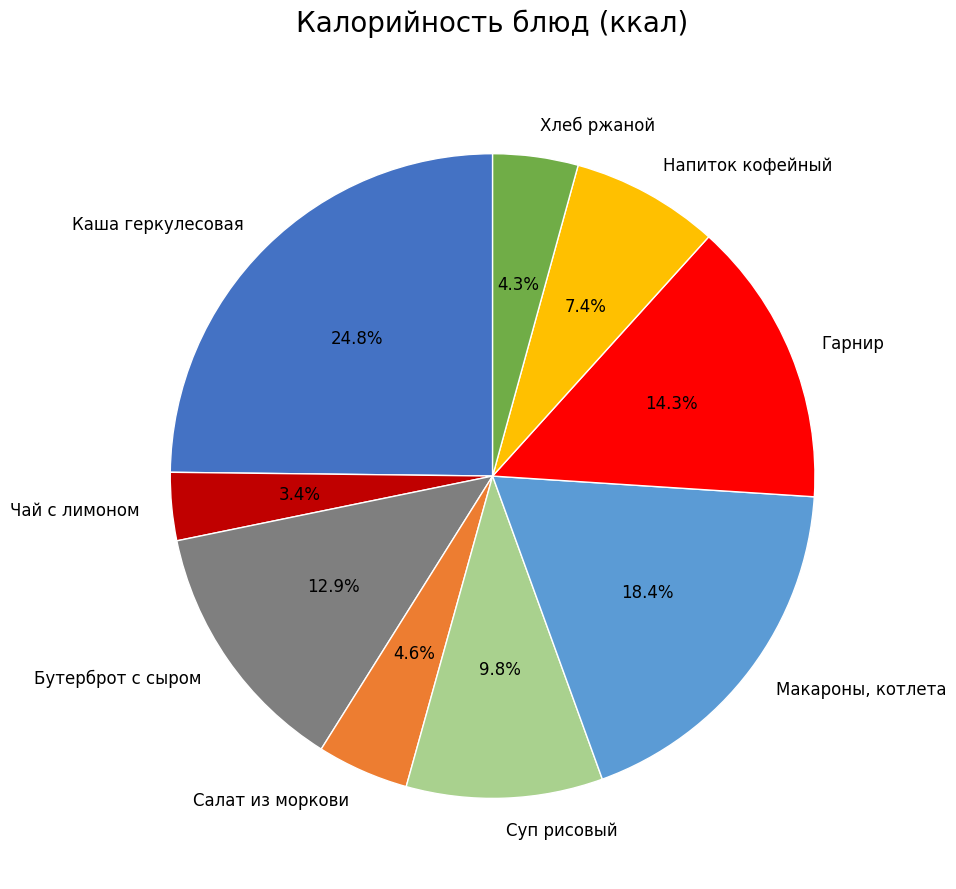

Is Суп рисовый the majority of the pie?

No